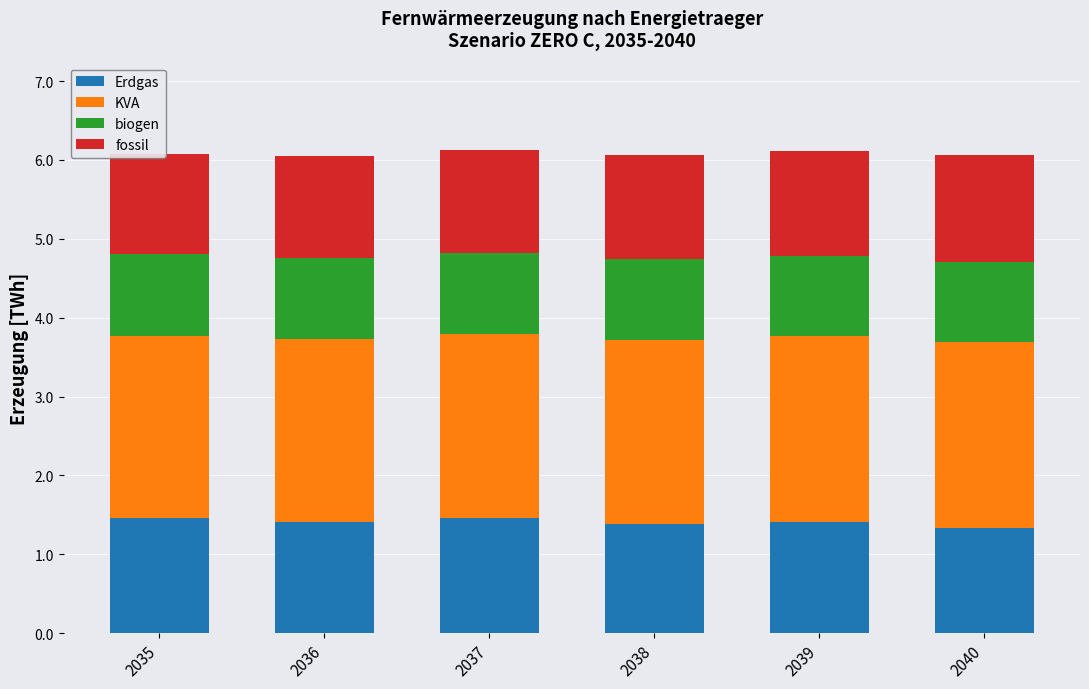

What is the minimum value shown in the chart?

1.0